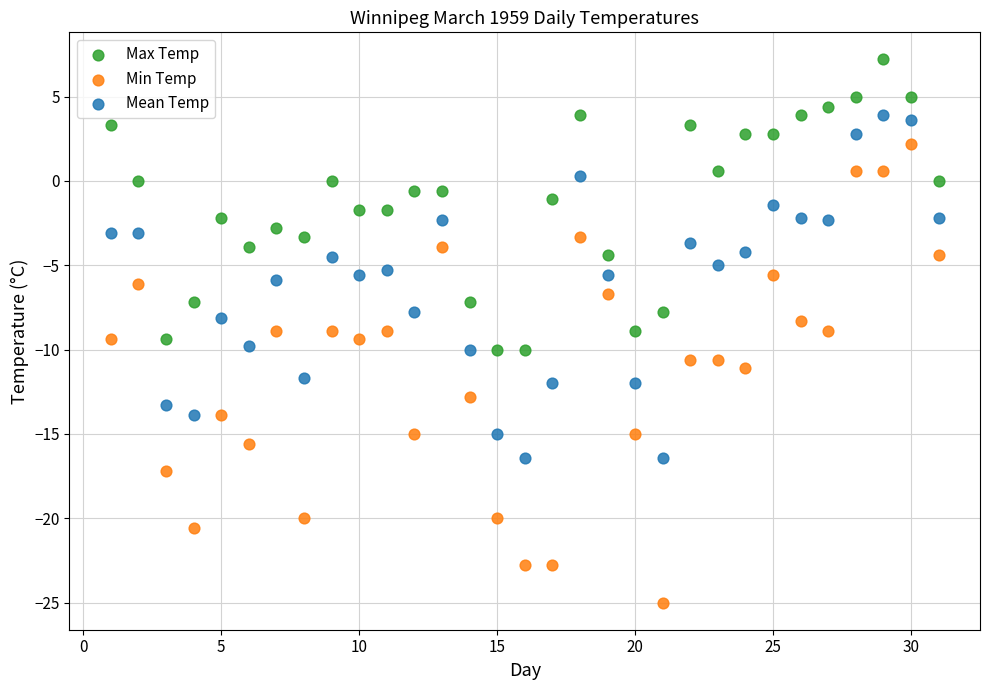

Which series has the largest Y range (max minus min)?

Min Temp